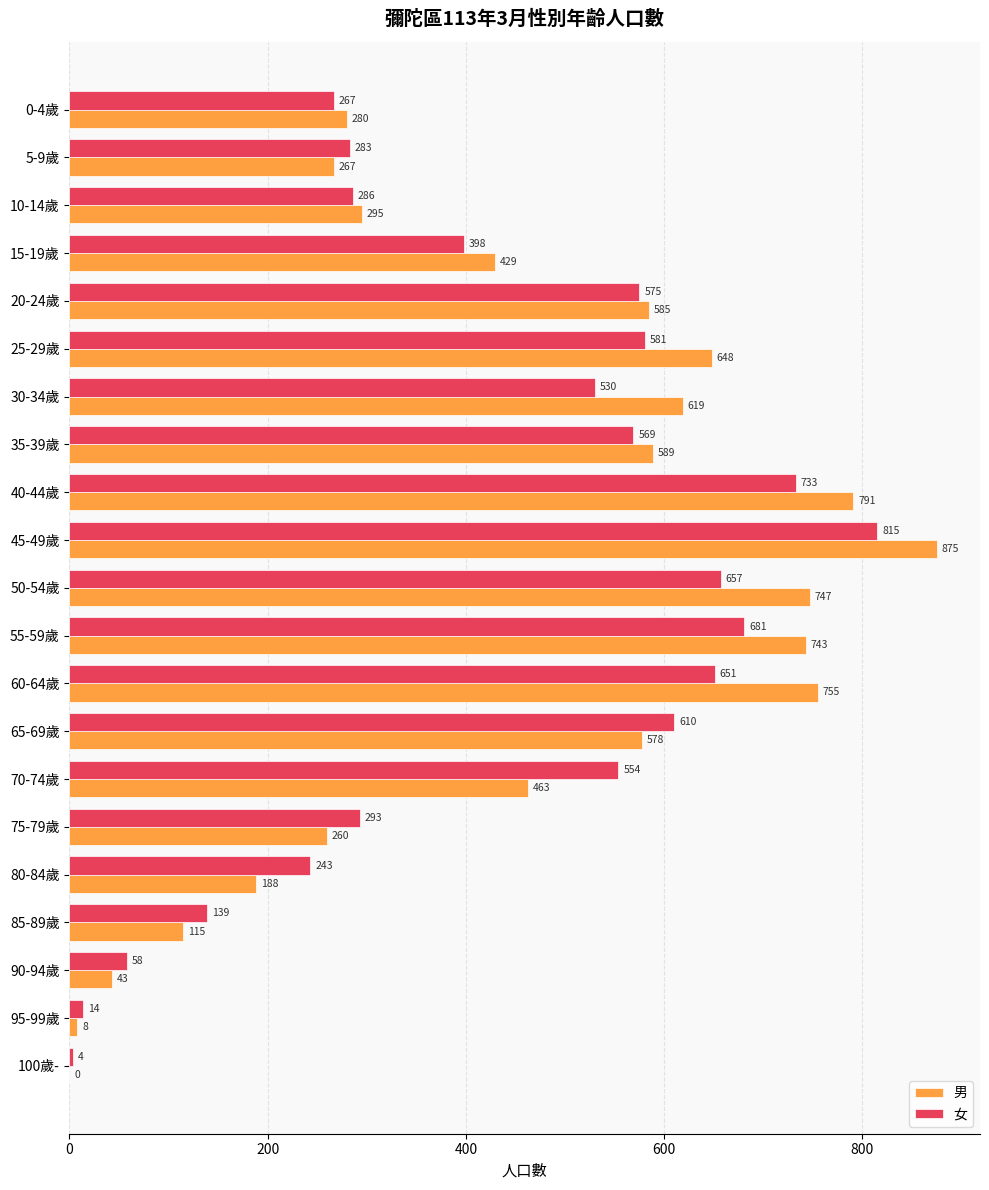

What is the sum of all 男 values?

9278